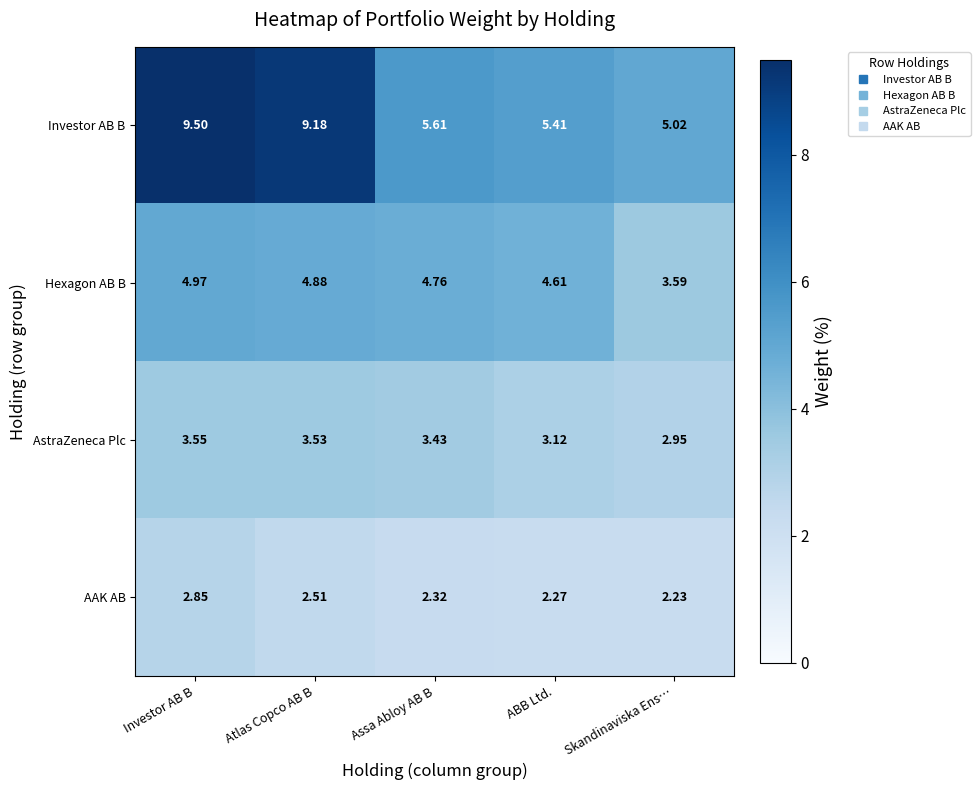

Which series changed the most between Atlas Copco AB B and ABB Ltd.?

Investor AB B